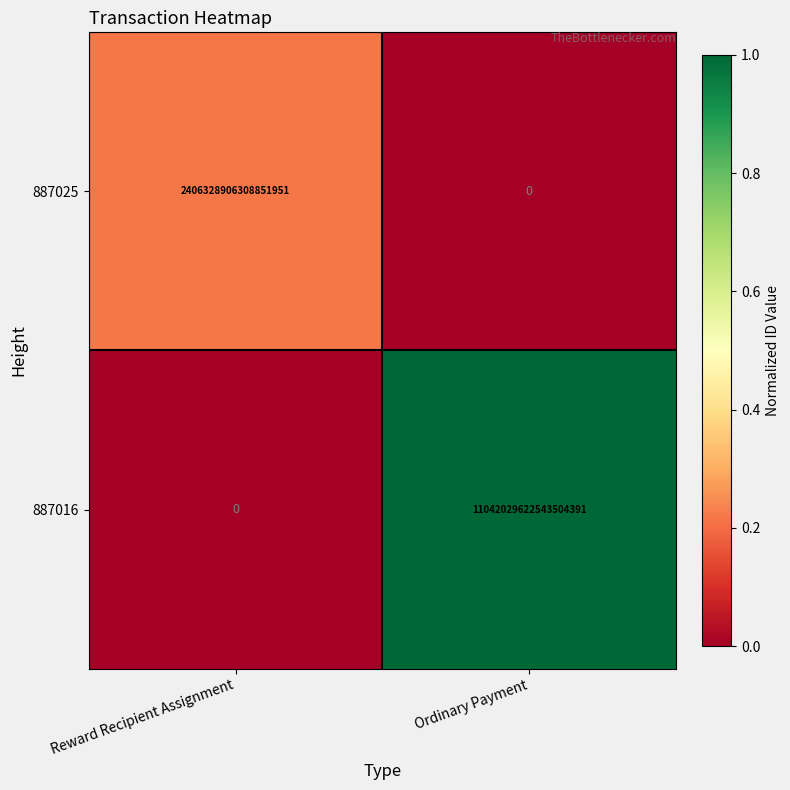

The 887025 series shows 2406328906308851712 at Reward Recipient Assignment. True or false?

True